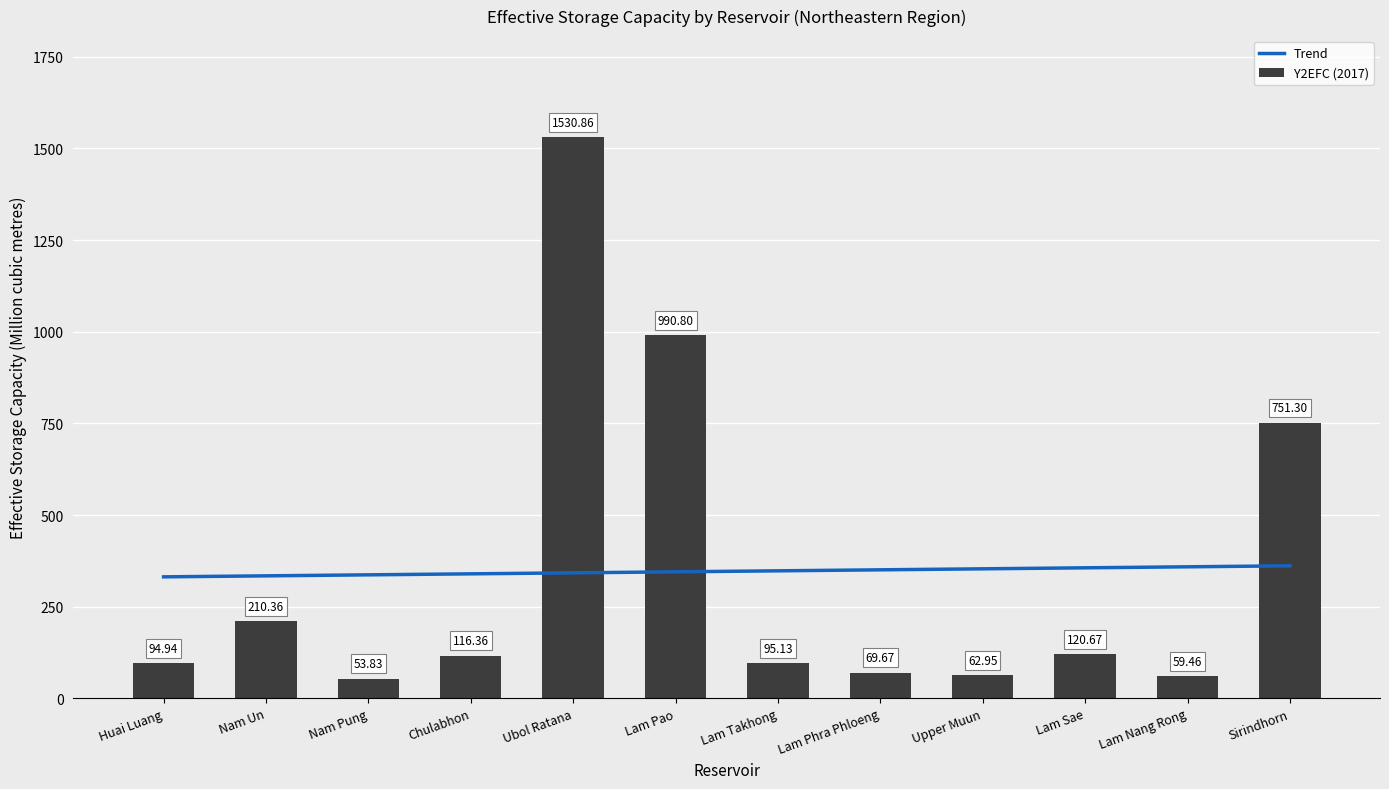

What value does the Y2EFC series have at Upper Muun?

62.9